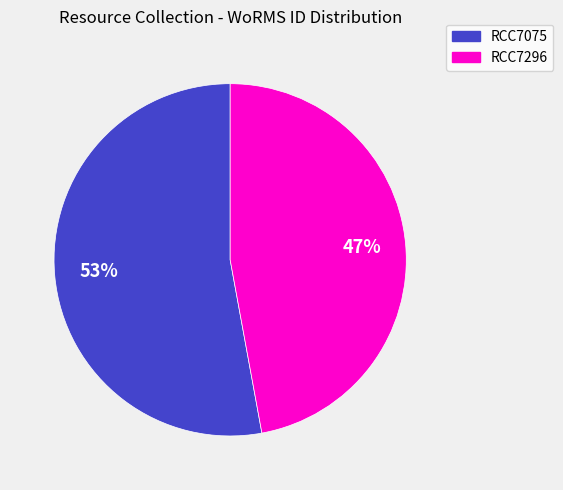

To the nearest percent, what percentage of the pie is RCC7075?

53%